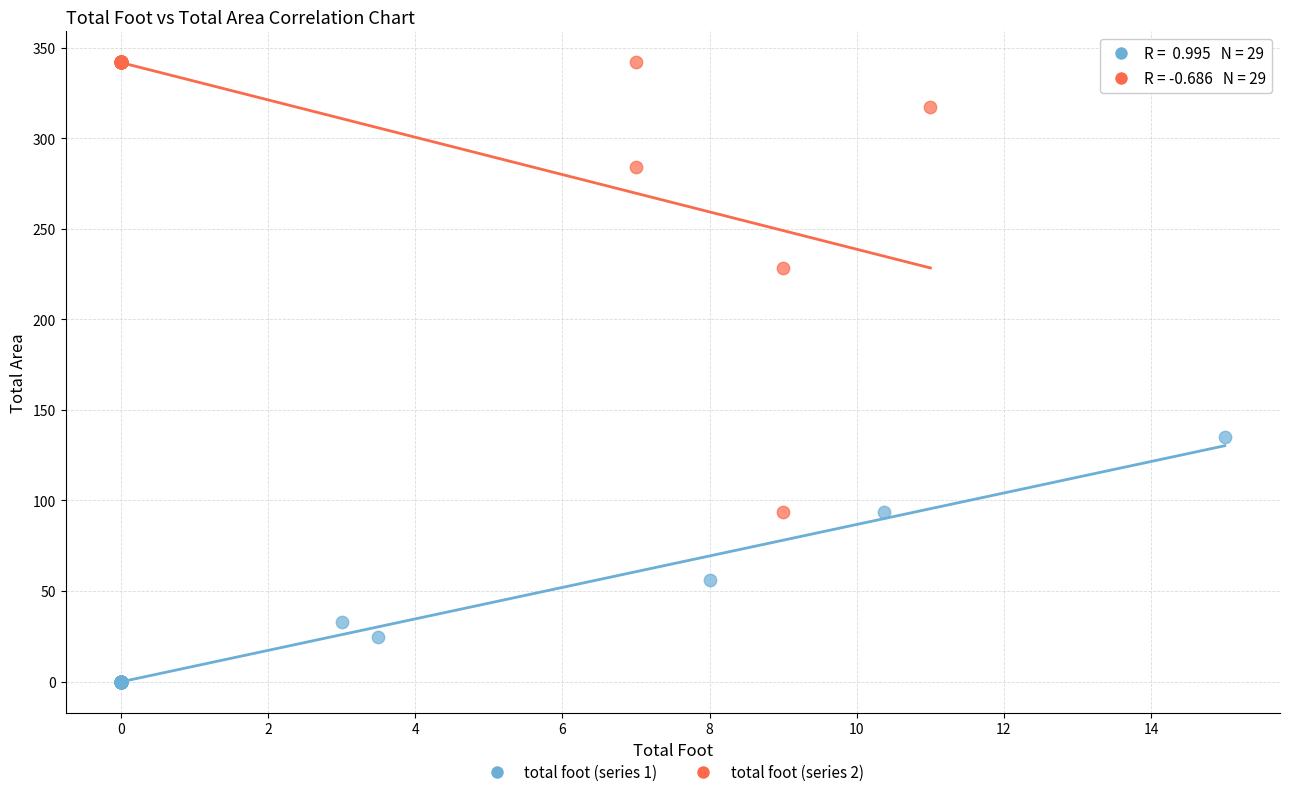

Which series contains the highest Y value?

total foot (series 2)